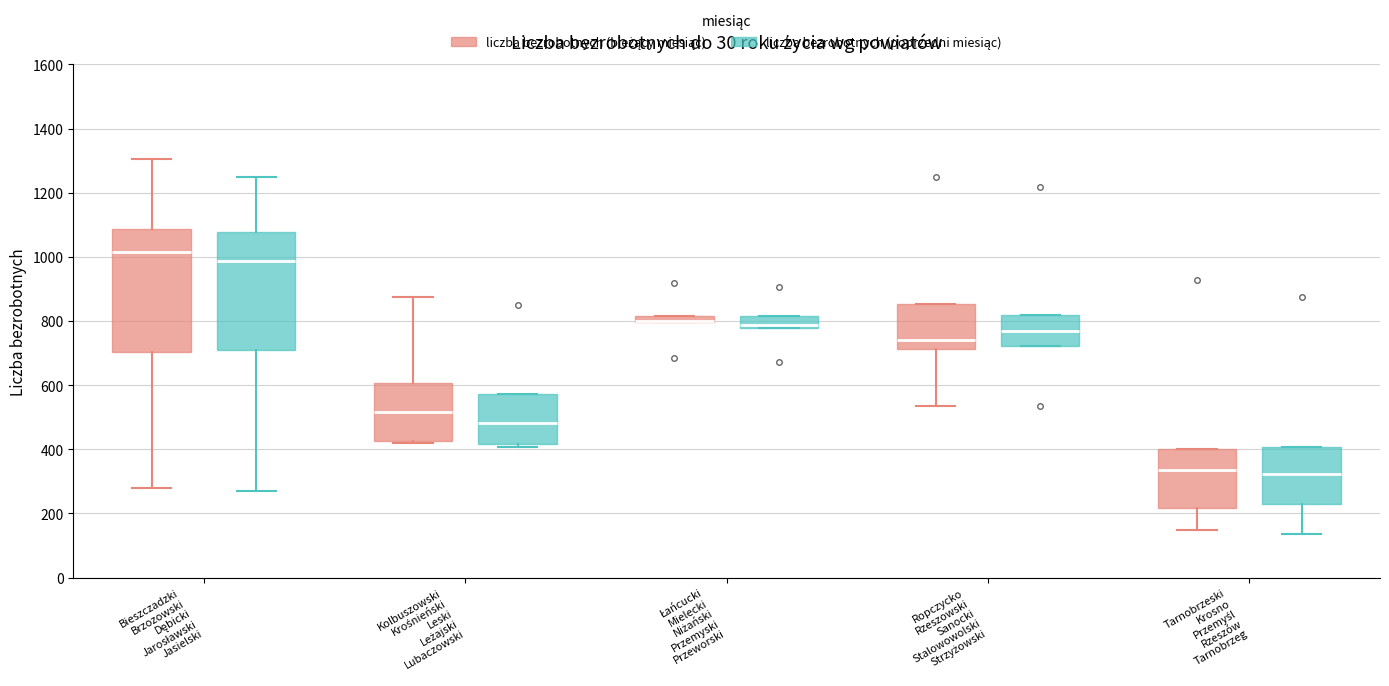

Where is the lower edge of the box for Tarnobrzeski Krosno Przemyśl Rzeszów Tarnobrzeg (liczba bezrobotnych (bieżący miesiąc)) on the y-axis? The values are not printed on the chart, so give them approximately, as read against the axis.

220